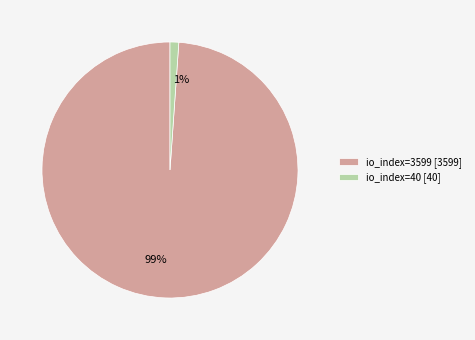

To the nearest percent, what is the difference between the io_index=40 and io_index=3599 slice percentages?

98%